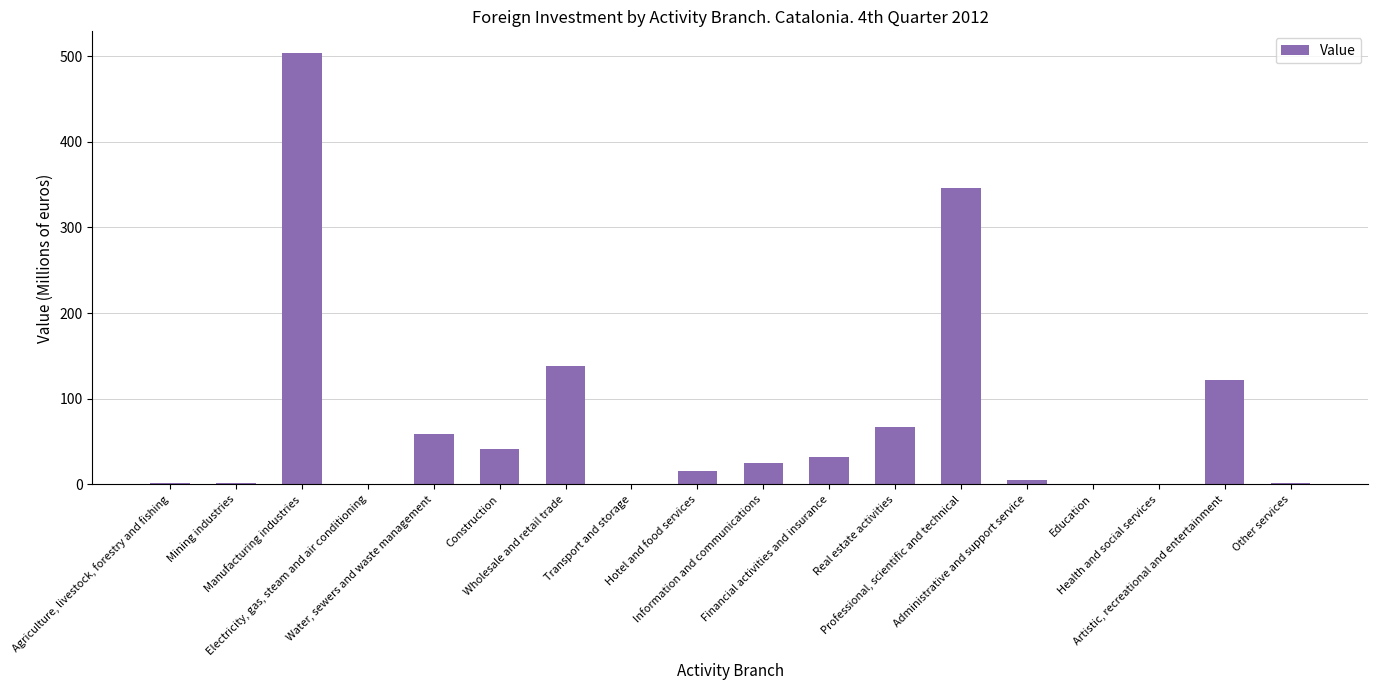

The chart shows a value of 0.1 at Health and social services. True or false?

True